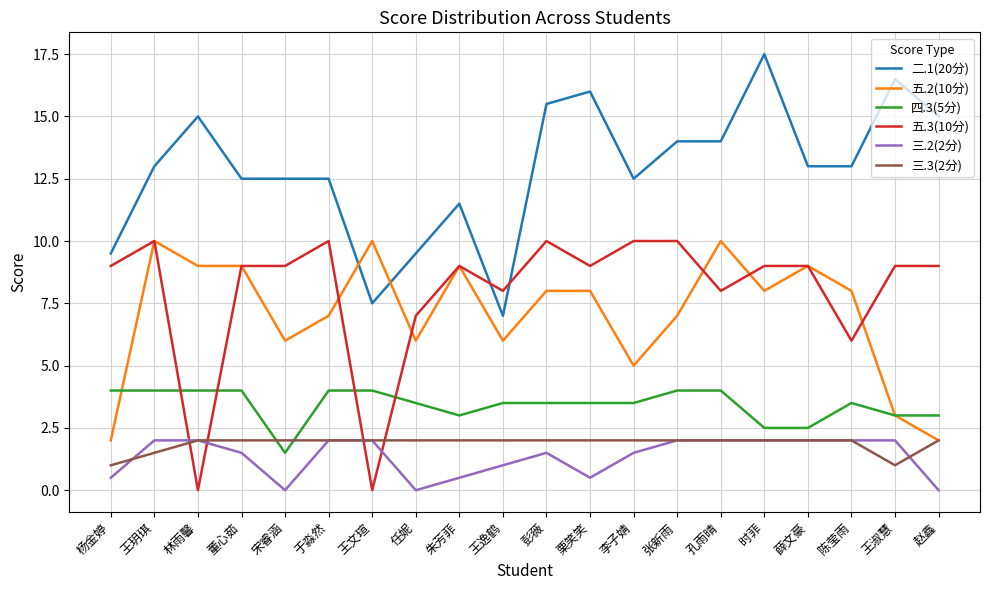

What position from the right is 李子婧?

8